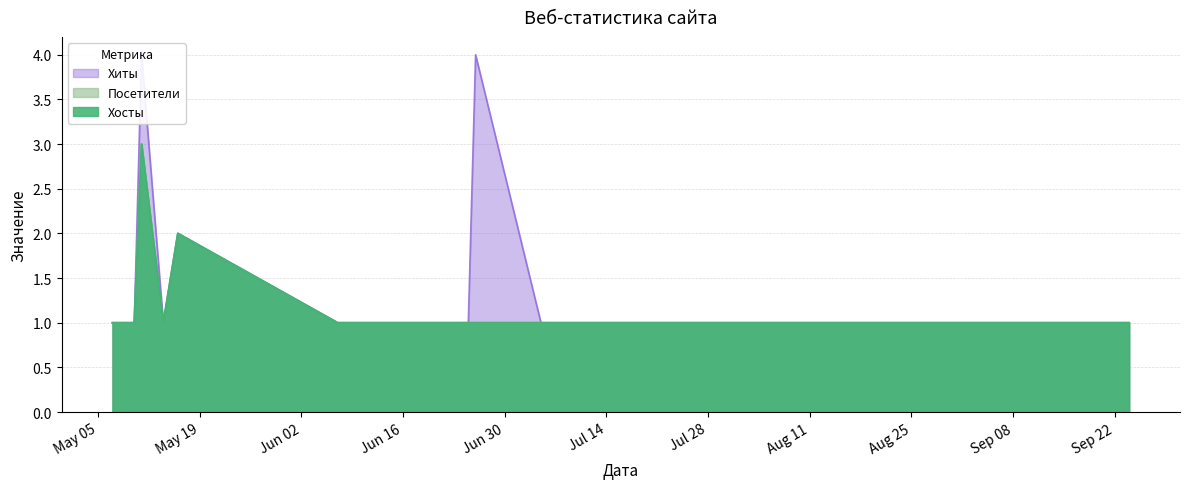

What is the total value across all series at 2020-09-03?

3